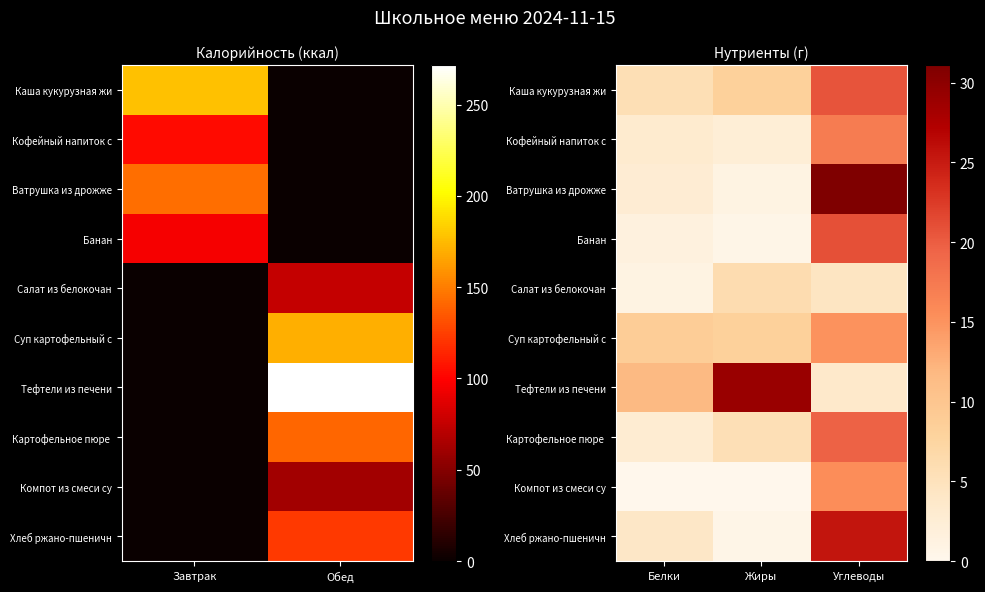

Which series has the largest total across all categories?

Тефтели из печени